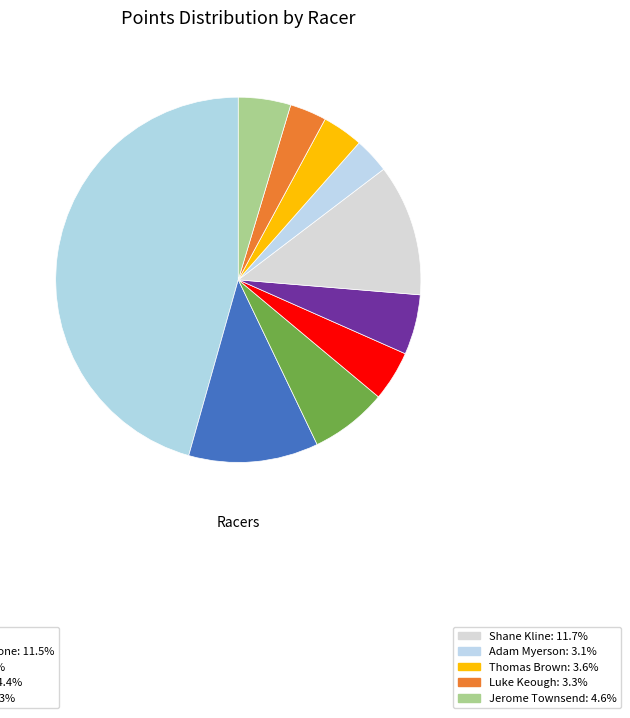

What is the smallest slice in the pie chart?

Adam Myerson